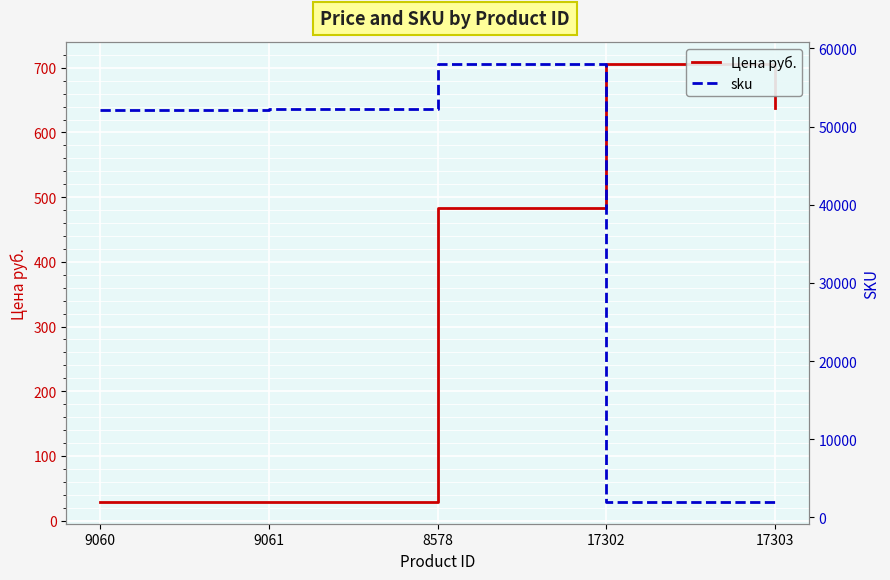

What is the maximum value for Цена руб.?

706